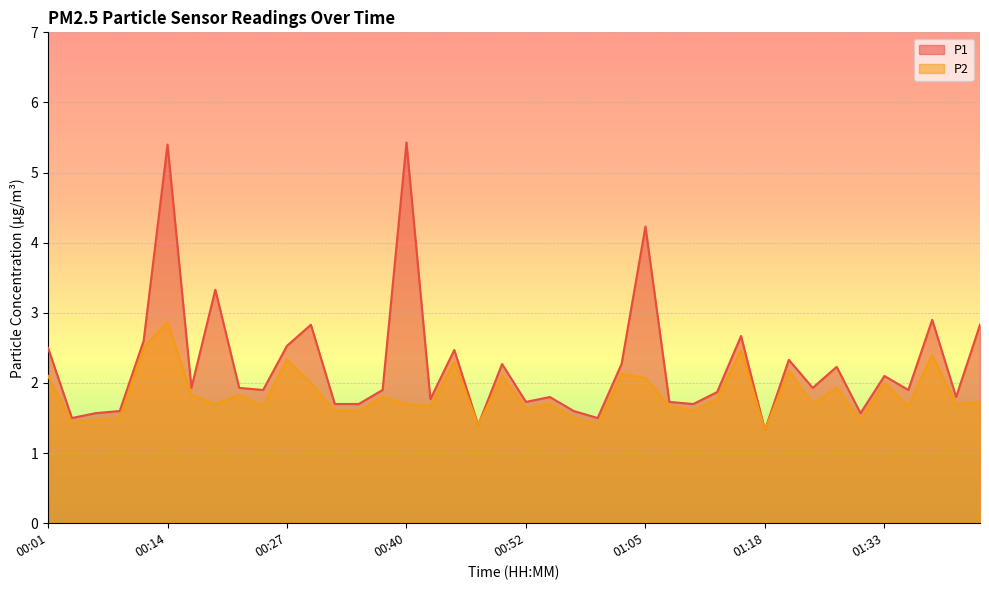

What is the spread (max minus min) of values at 01:16?

0.2